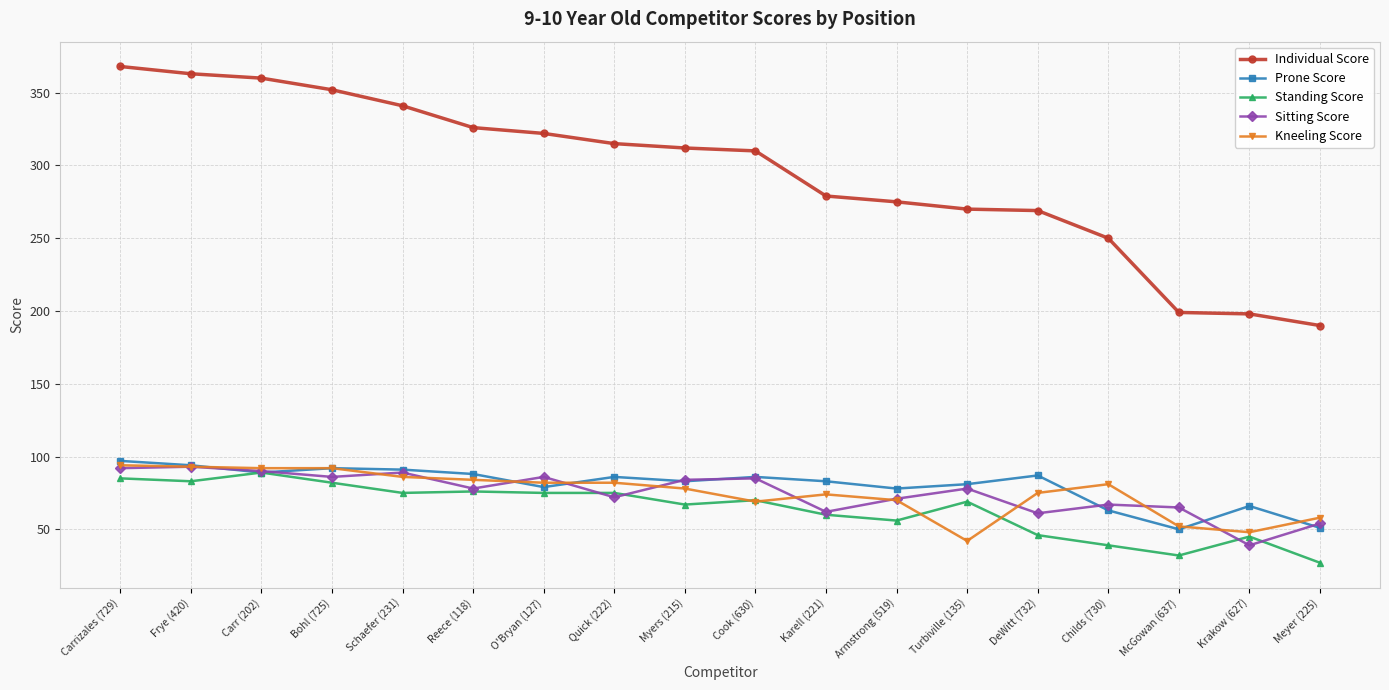

How many lines are shown in the chart?

5